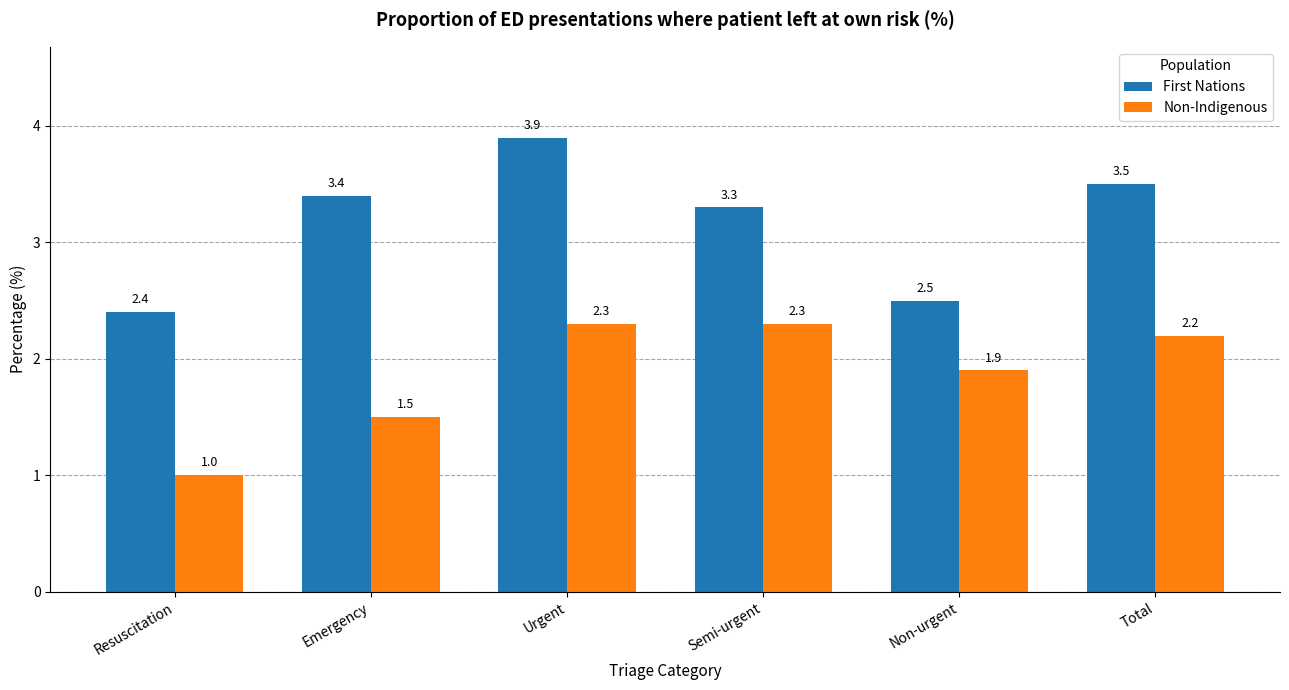

What is the average value of the First Nations series?

3.2